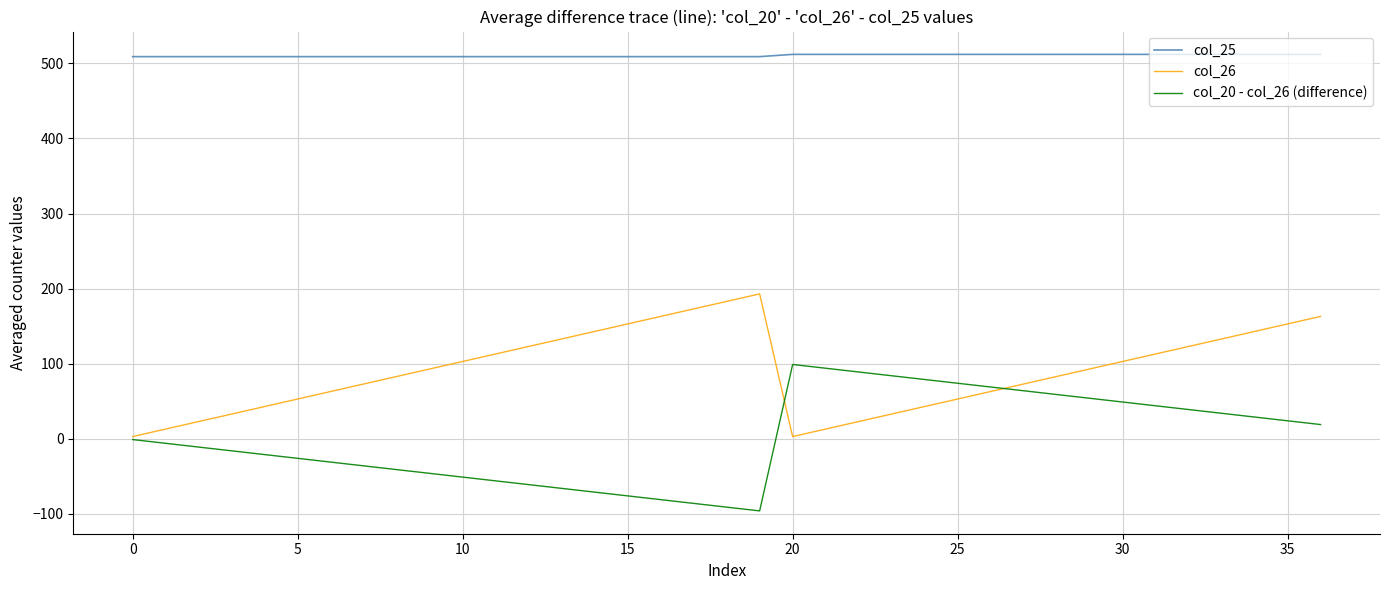

At how many categories does at least one series exceed 339?

37